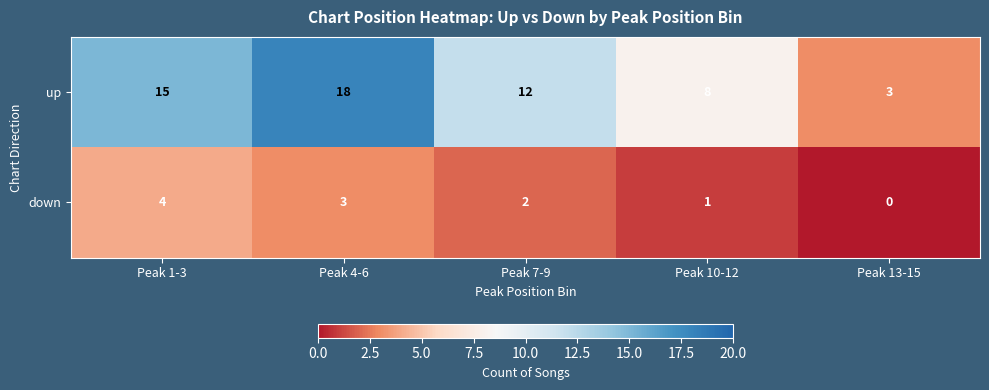

Between Peak 10-12 and Peak 13-15, which series saw the biggest shift?

up